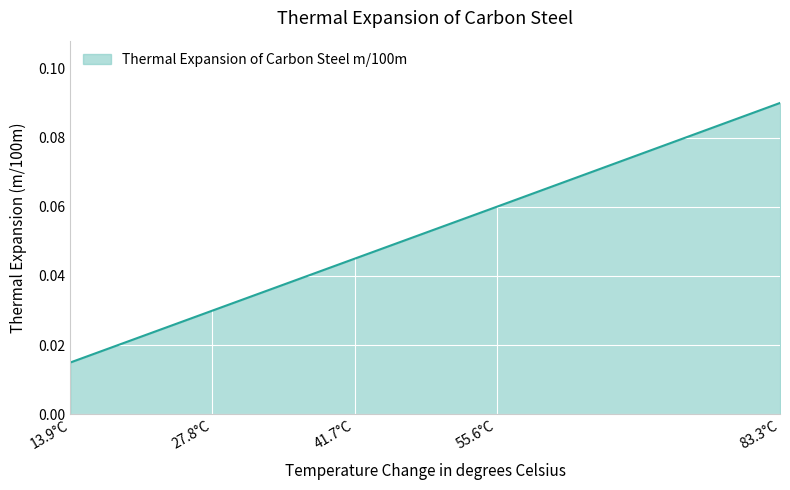

What position from the left is 83.3°C?

5